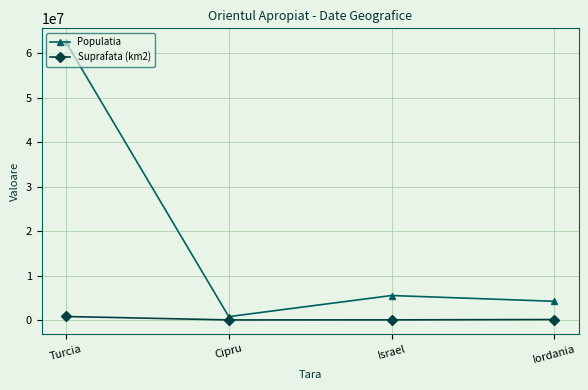

What is the average value of the Suprafata (km2) series?

226803